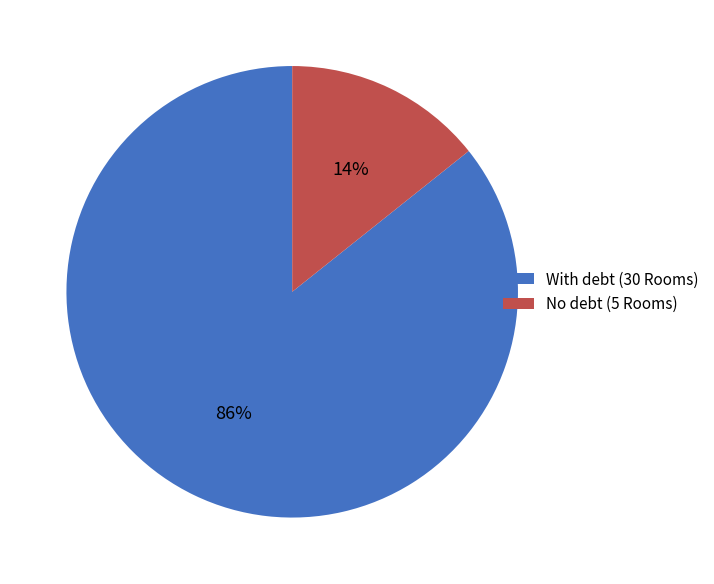

Which category has the biggest portion of the pie?

With debt (30 Rooms)